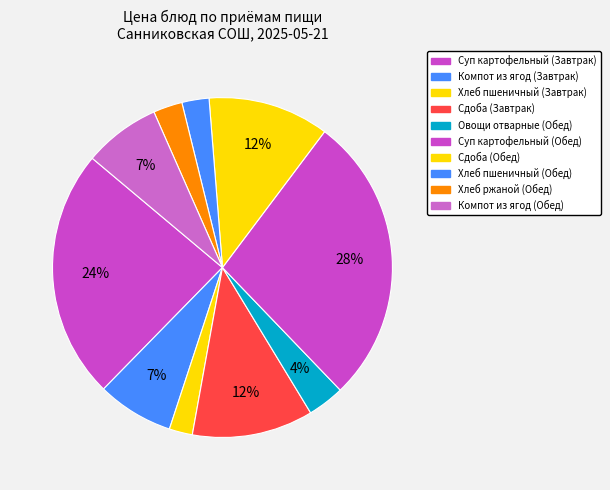

To the nearest percent, what percentage of the pie is Компот из ягод (Обед)?

7%